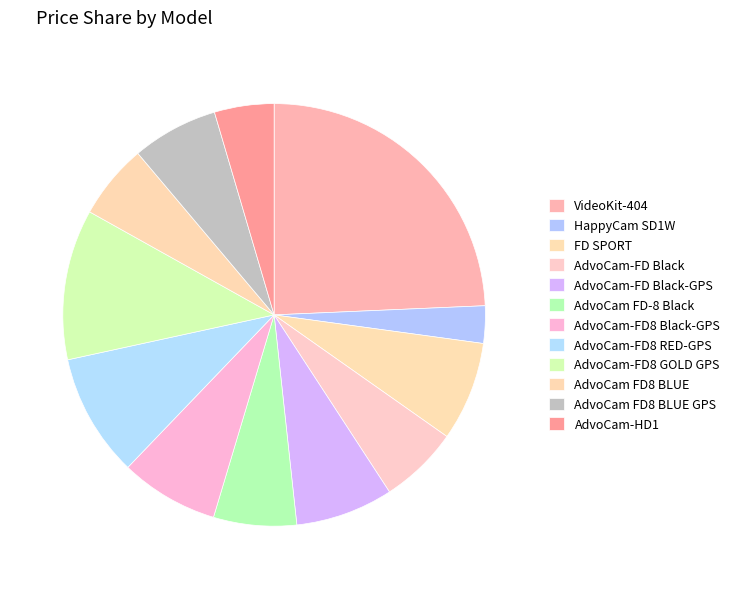

What is the change in value from AdvoCam-FD8 GOLD GPS to AdvoCam FD8 BLUE GPS?

-1620000